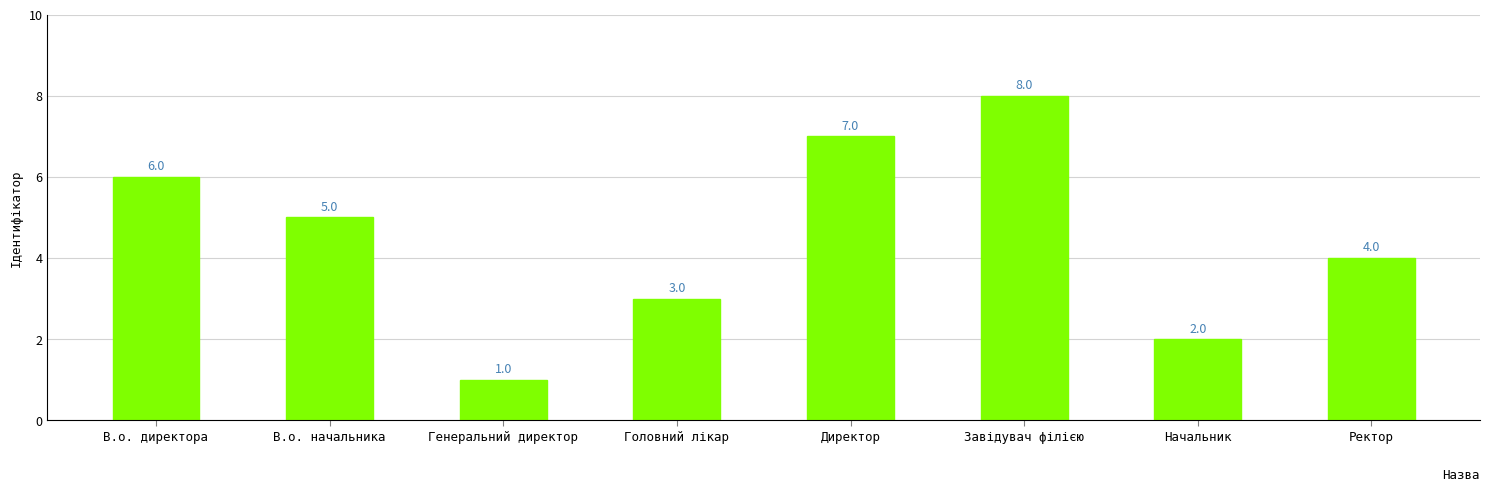

At which label is the value closest to 4?

Ректор